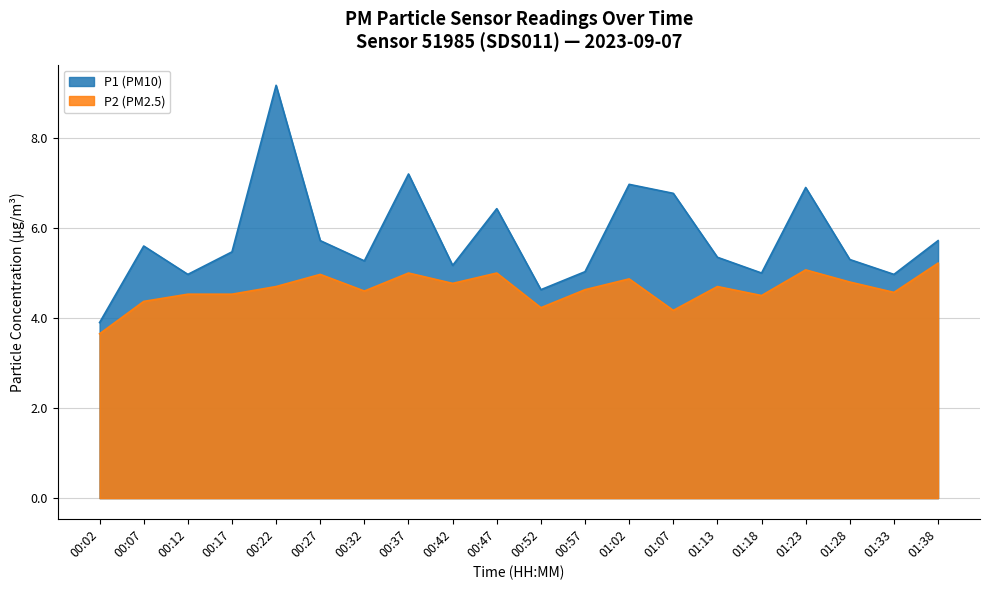

Reading left to right, transcribe all the data shown in this chart.

P1: 3.9	5.6	5.0	5.5	9.2	5.7	5.3	7.2	5.2	6.4	4.6	5.0	7.0	6.8	5.3	5.0	6.9	5.3	5.0	5.7
P2: 3.6	4.4	4.5	4.5	4.7	5.0	4.6	5.0	4.8	5.0	4.2	4.6	4.9	4.2	4.7	4.5	5.1	4.8	4.6	5.2